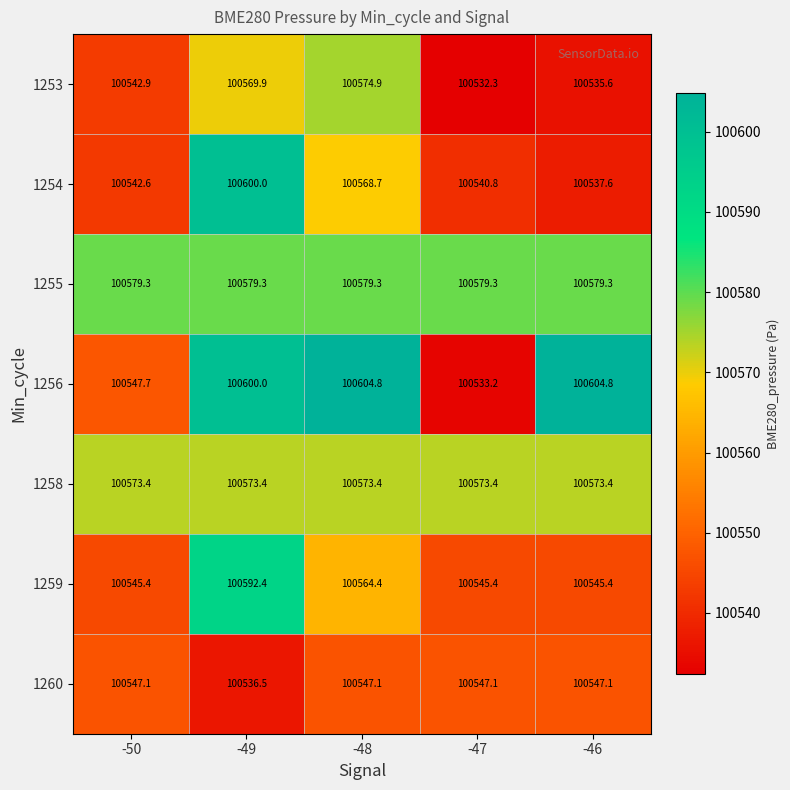

Which series has the widest spread of values?

1256